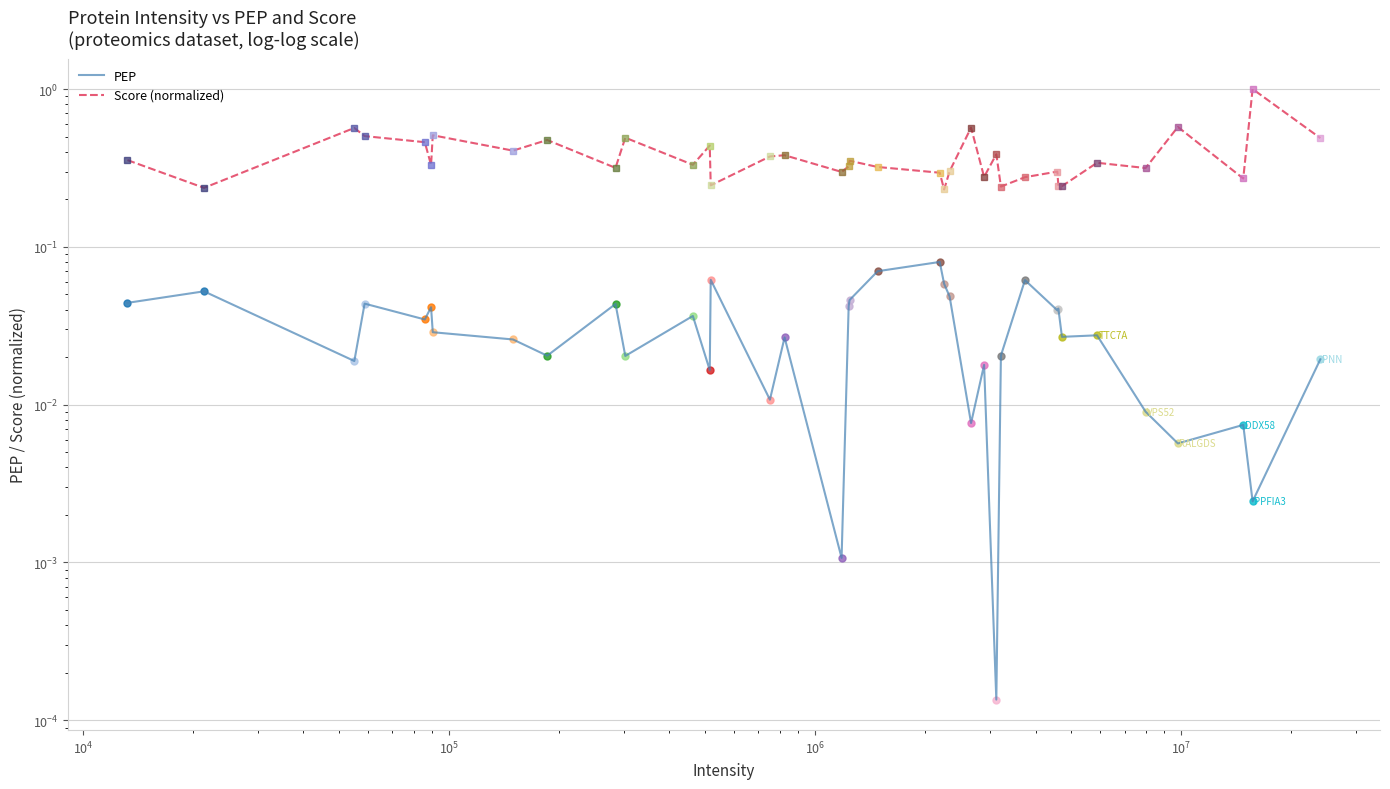

True or false: Score (normalized) and PEP intersect in this chart.

False